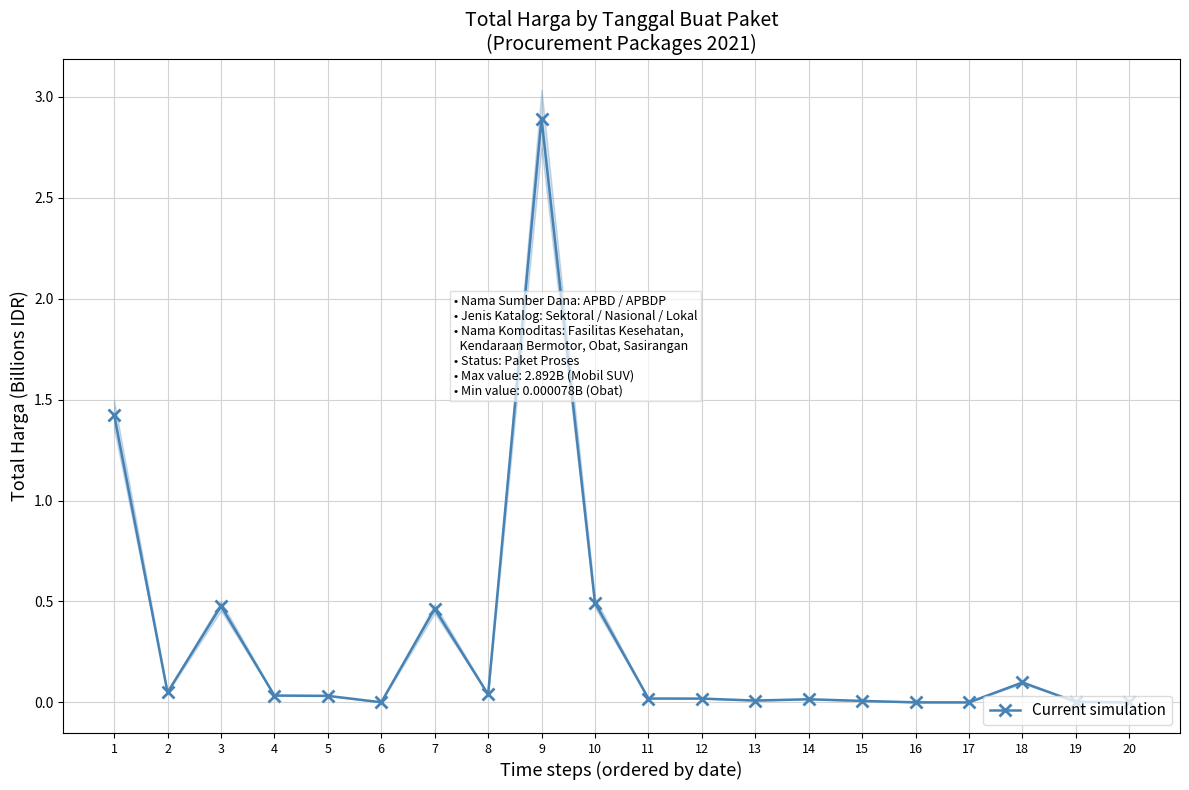

Reading left to right, what are all the values shown in this chart?

1=1.4	2=0.0	3=0.5	4=0.0	5=0.0	6=0.0	7=0.5	8=0.0	9=2.9	10=0.5	11=0.0	12=0.0	13=0.0	14=0.0	15=0.0	16=0.0	17=0.0	18=0.1	19=0.0	20=0.0